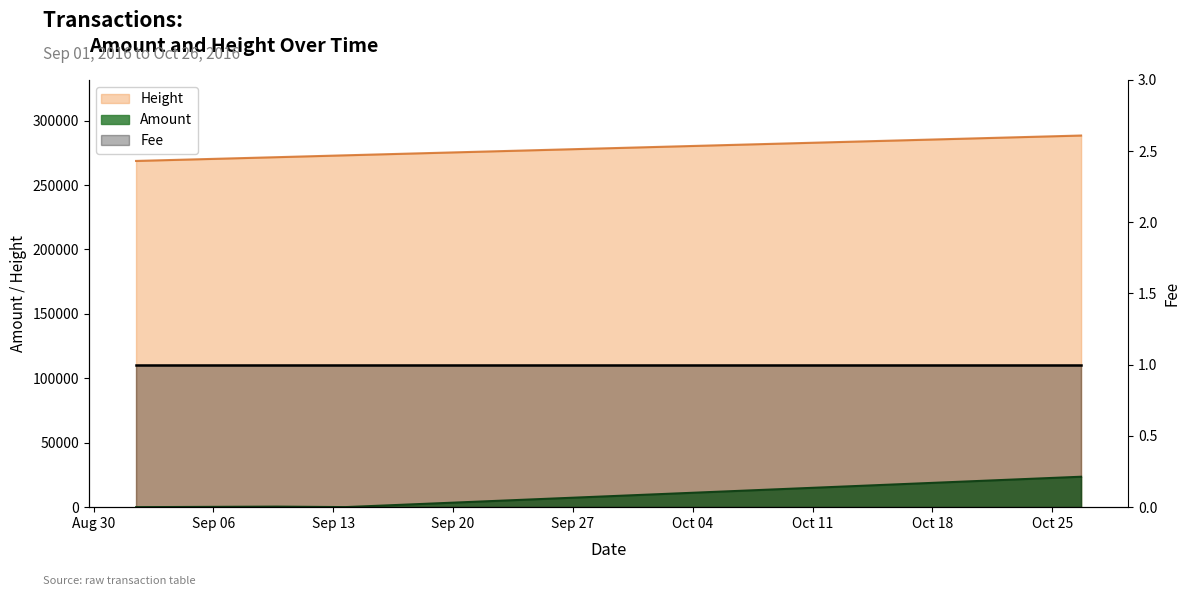

What is the difference between the Amount values at 2016-10-26 16:32:20 and 2016-10-26 16:01:44?

1